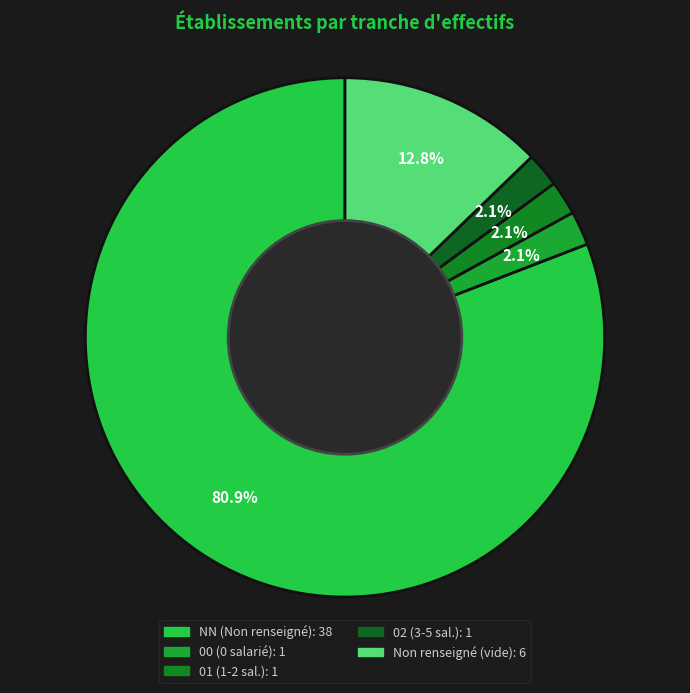

Count the number of slices in the pie.

5